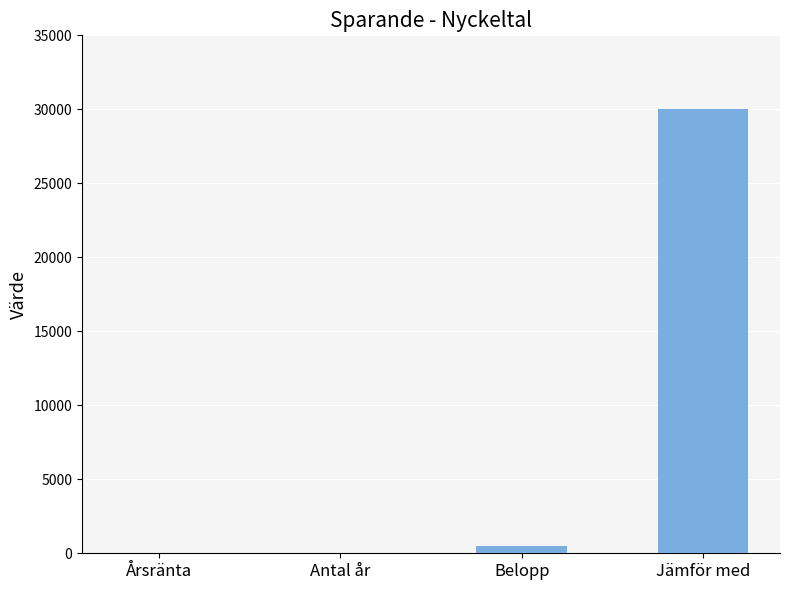

What is the change in value from Årsränta to Belopp?

+499.9